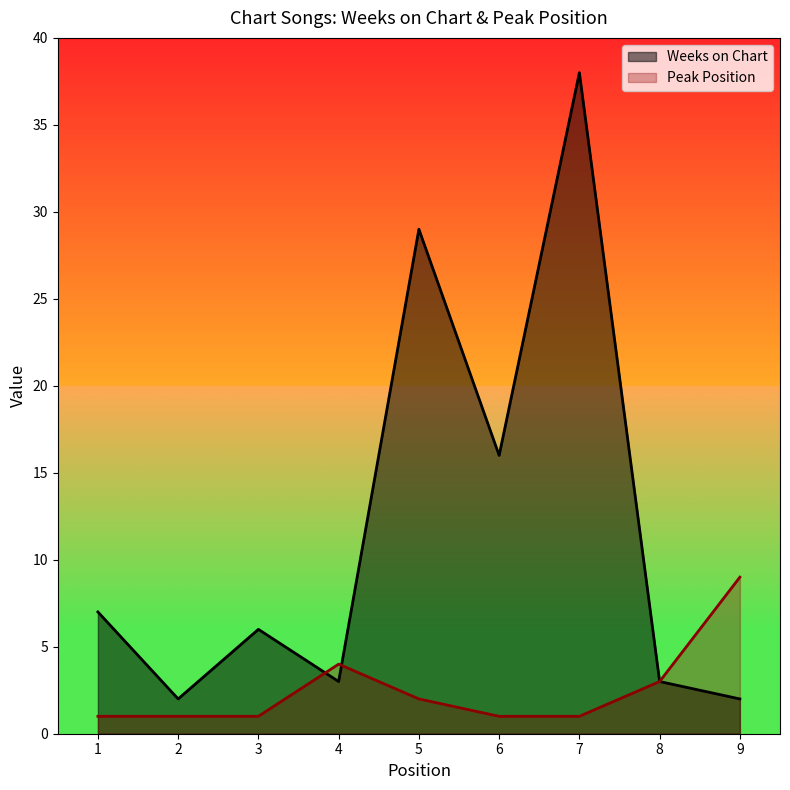

At which label is Weeks on Chart closest to 20?

6